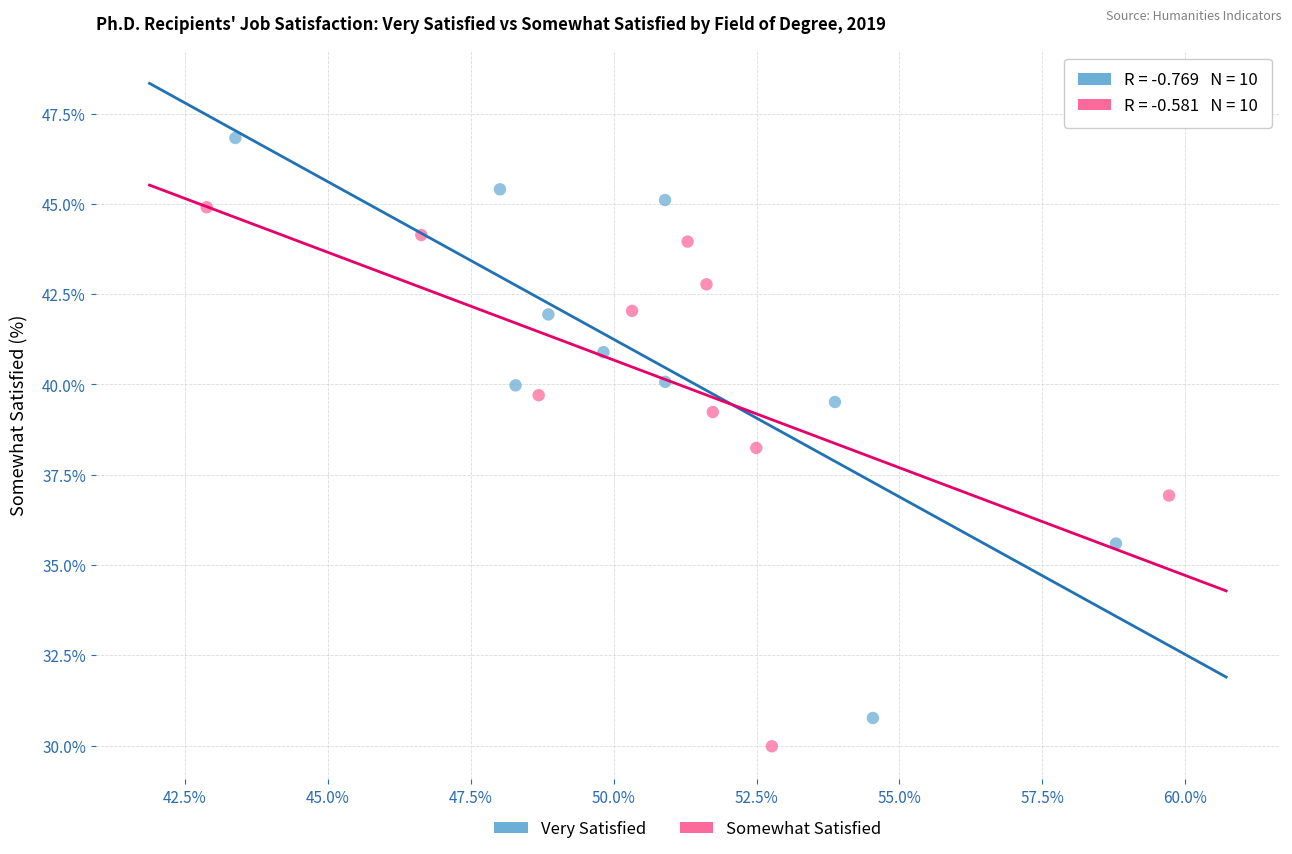

Which series reaches the maximum Y coordinate?

Very Satisfied